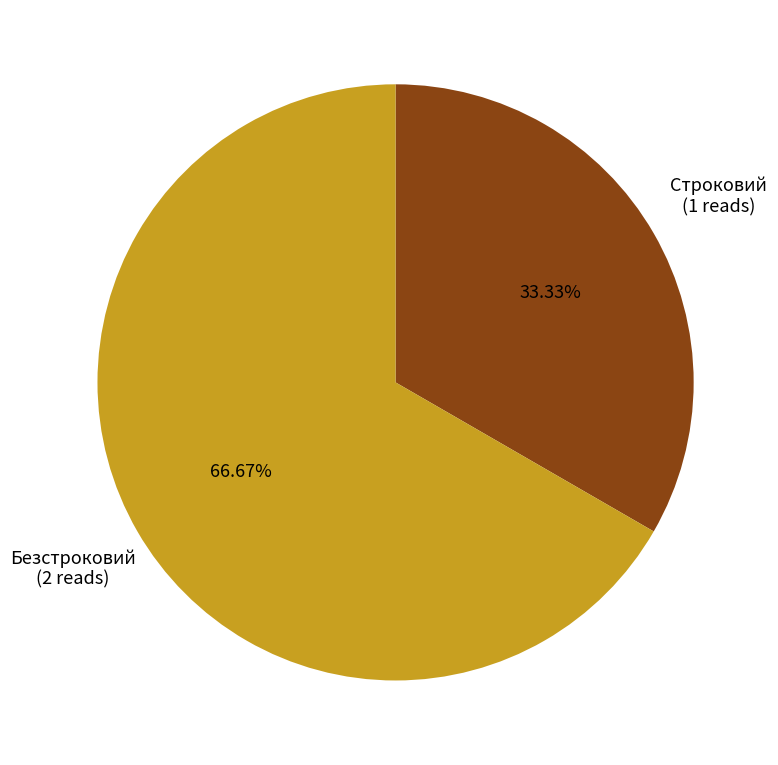

What is the largest slice in the pie chart?

Безстроковий